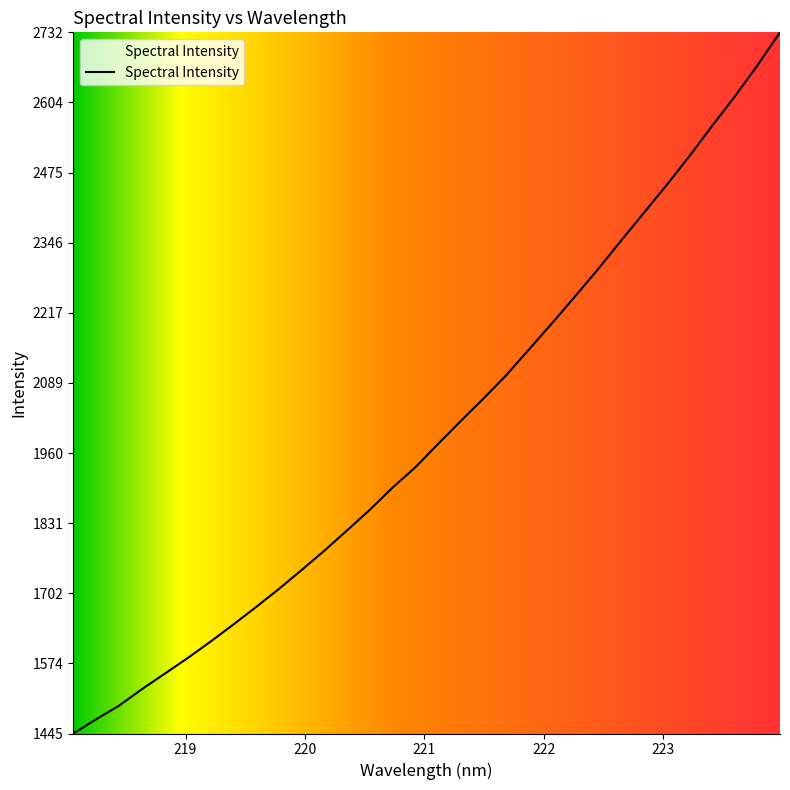

What is the difference between the maximum and minimum values?

1287.5